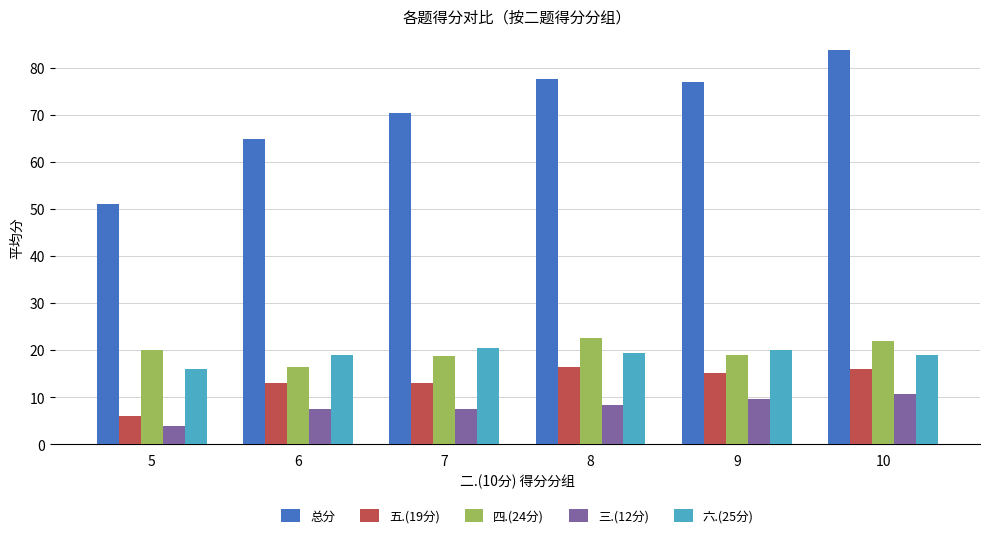

How many data points in 五.(19分) are above 15?

3